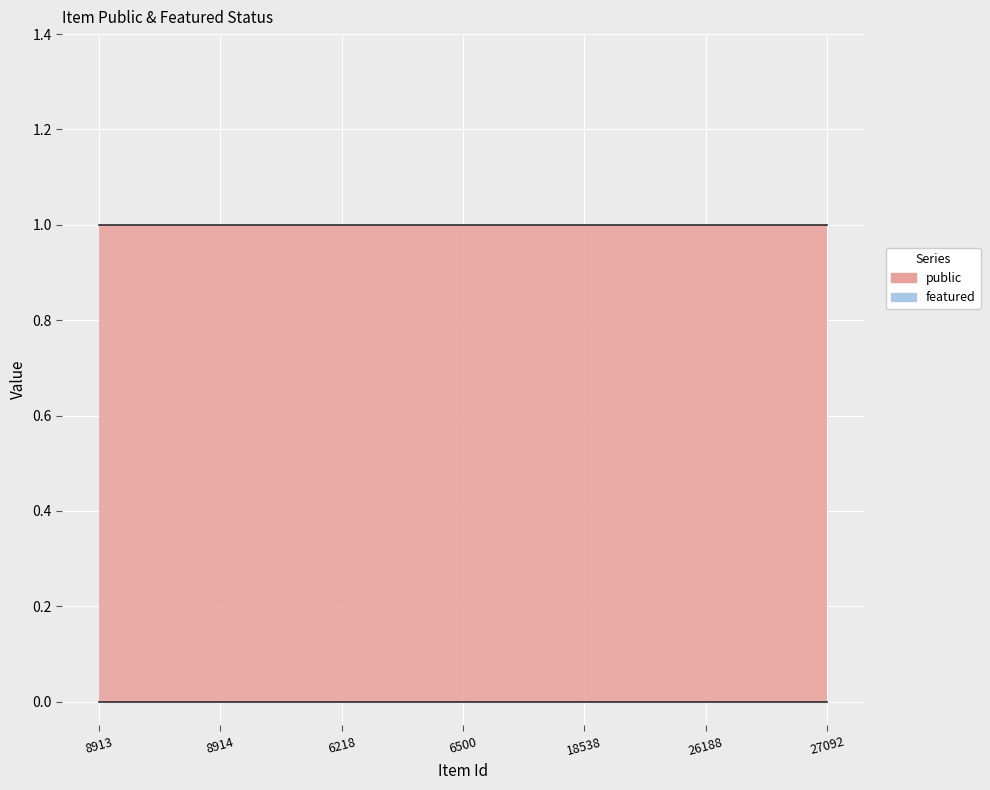

Reading left to right, transcribe all the data shown in this chart.

public: 8913=1	8914=1	6218=1	6500=1	18538=1	26188=1	27092=1
featured: 8913=0	8914=0	6218=0	6500=0	18538=0	26188=0	27092=0